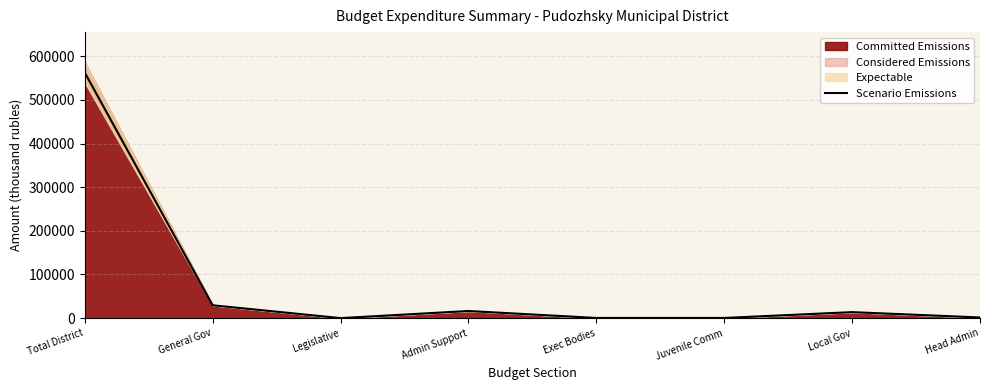

What is the label of the 2nd point from the left?

General Gov